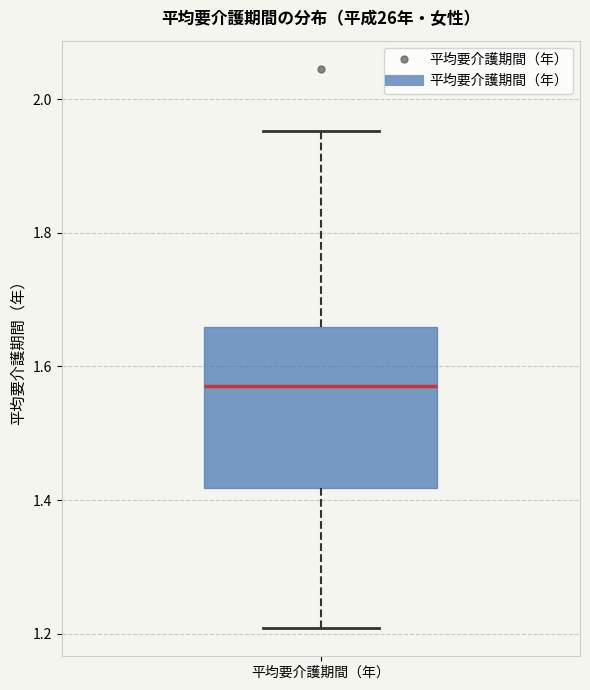

Where does the lower whisker of the box for 平均要介護期間（年） end on the y-axis? The values are not printed on the chart, so give them approximately, as read against the axis.

1.20